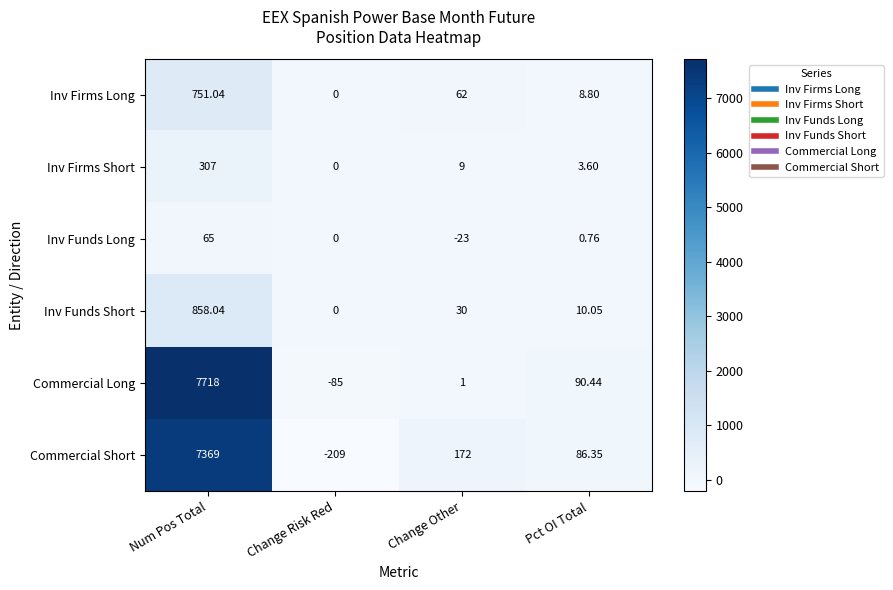

At which category is the sum across all series the highest?

Num Pos Total